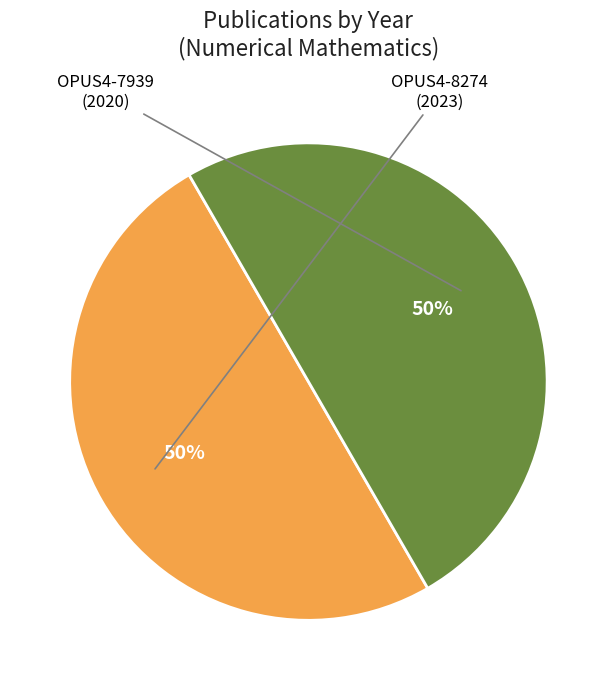

How many segments does this pie chart have?

2